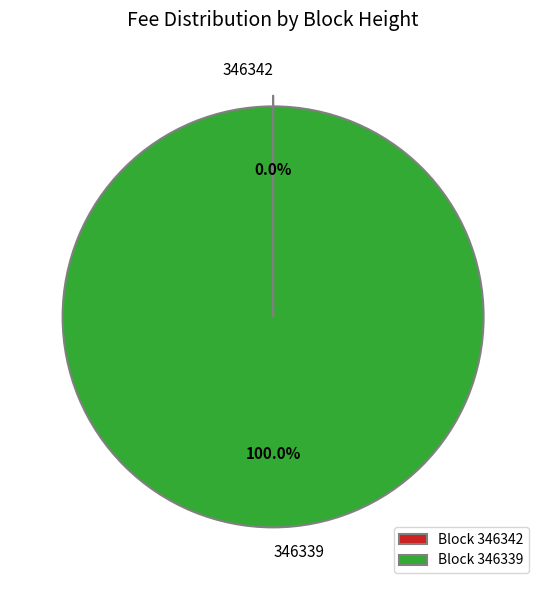

Which slice represents more than half of the pie?

346339